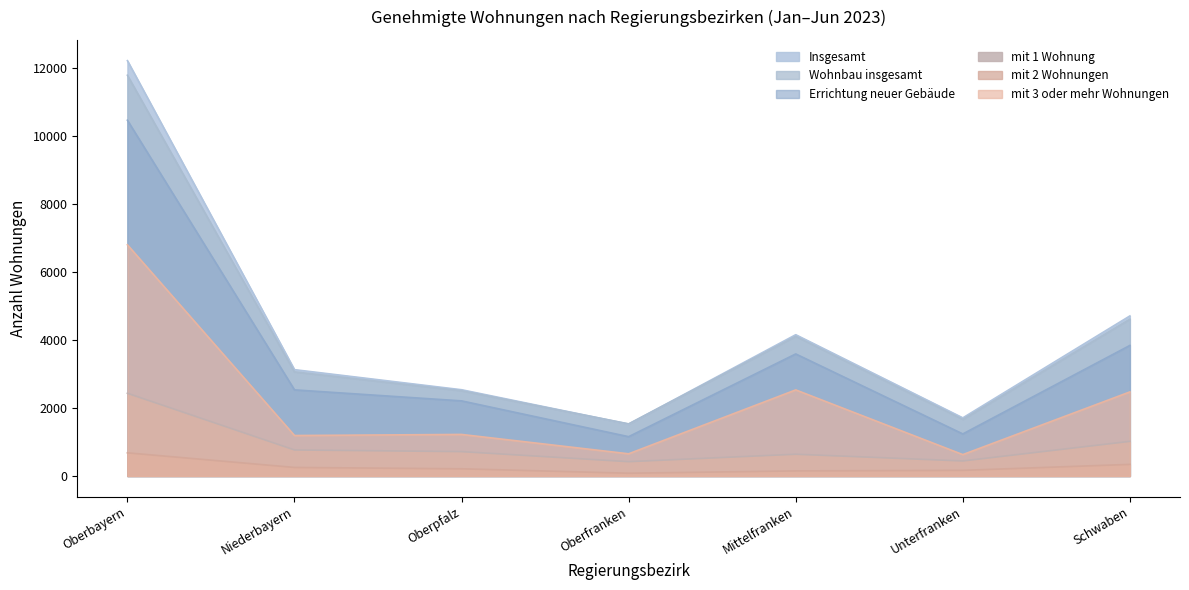

The Wohnbau insgesamt series shows 4253 at Niederbayern. True or false?

False